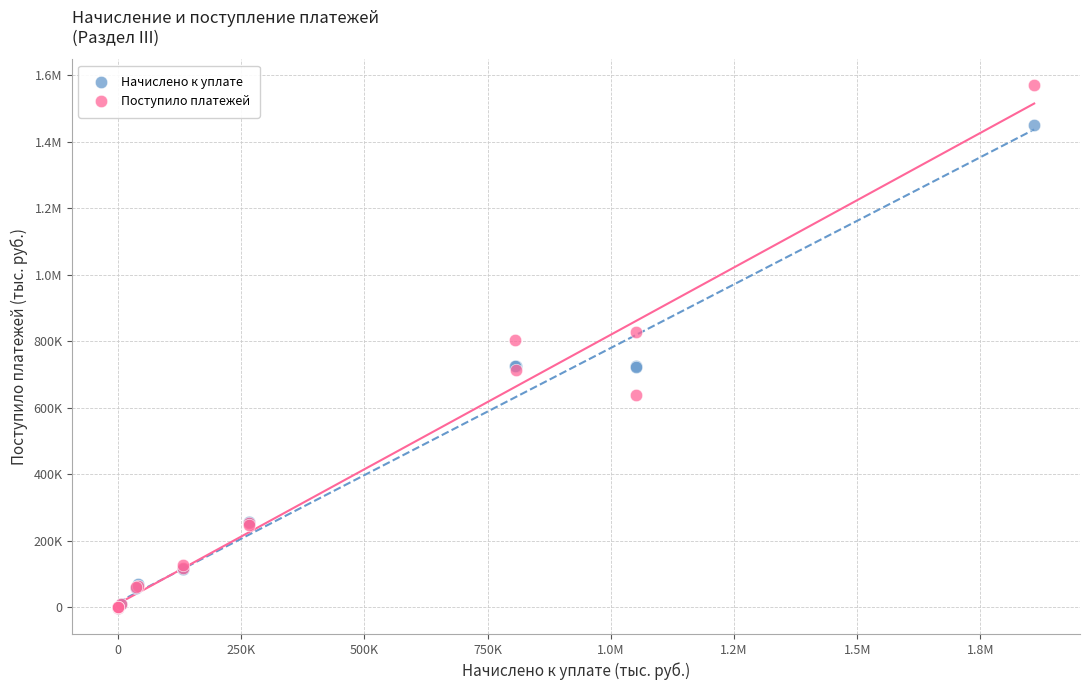

What are all the series names shown in the legend?

Начислено к уплате, Поступило платежей